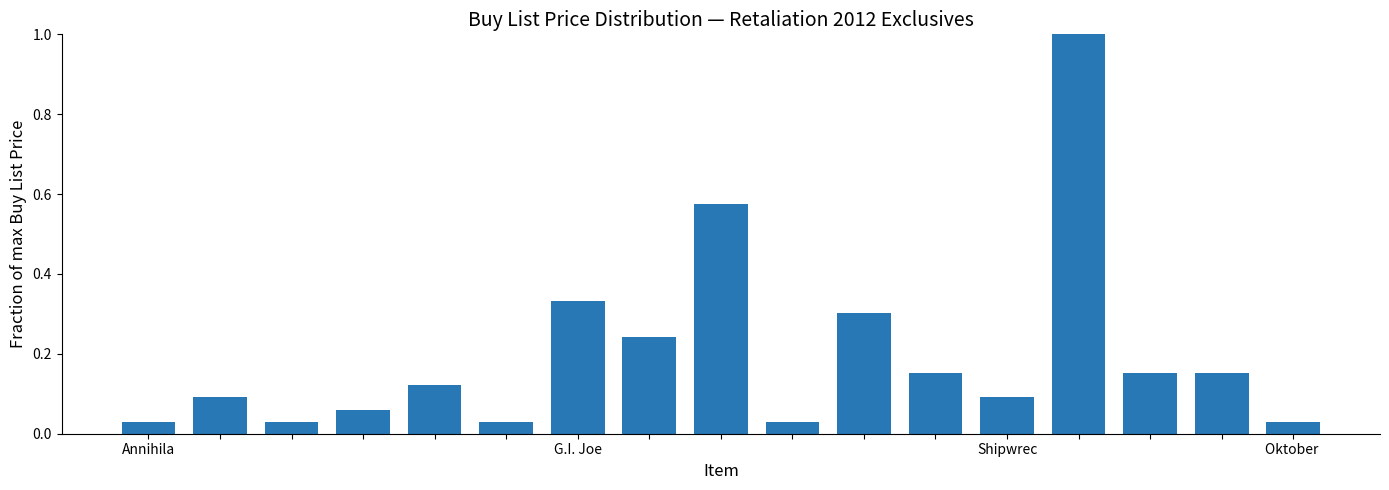

What is the sum of all values?

3.4